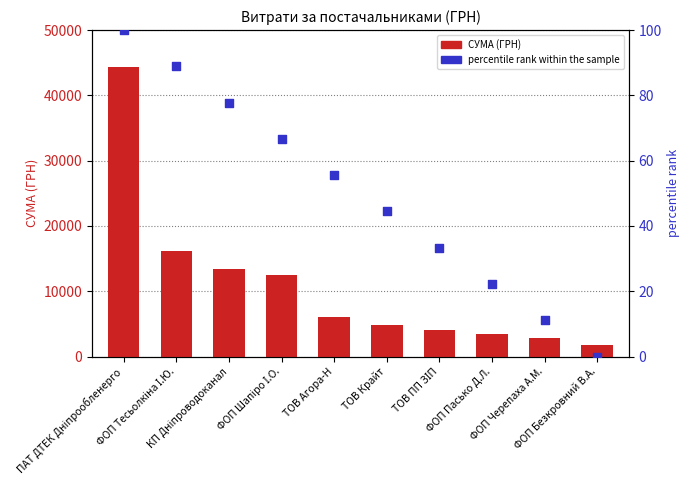

Which series reaches the maximum Y coordinate?

СУМА (ГРН)